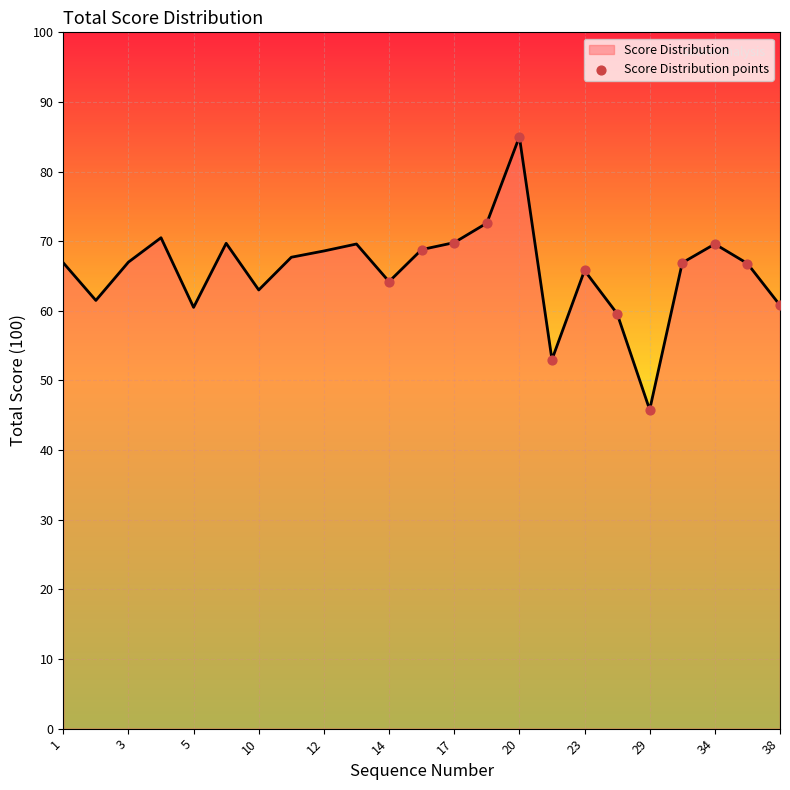

What is the maximum value shown in the chart?

85.0